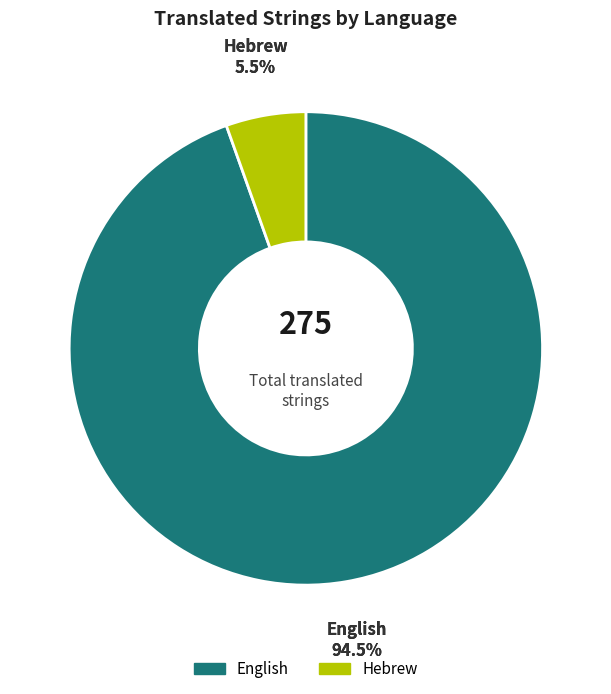

To the nearest percent, what is the combined percentage of Hebrew and English?

100%